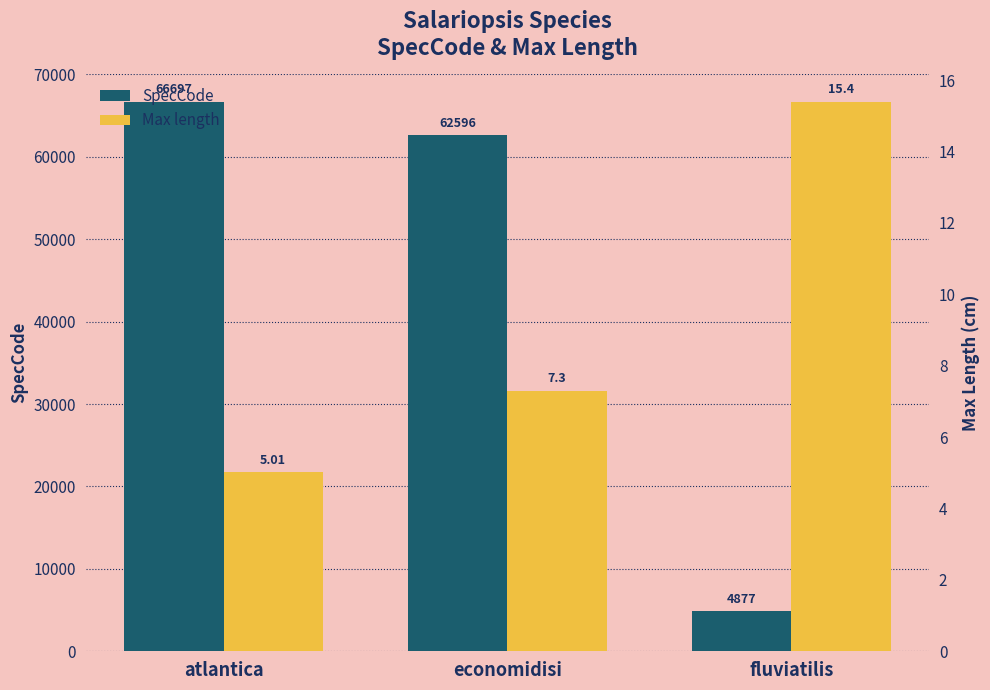

What is the difference between the maximum and second lowest values in the Max length series?

8.1